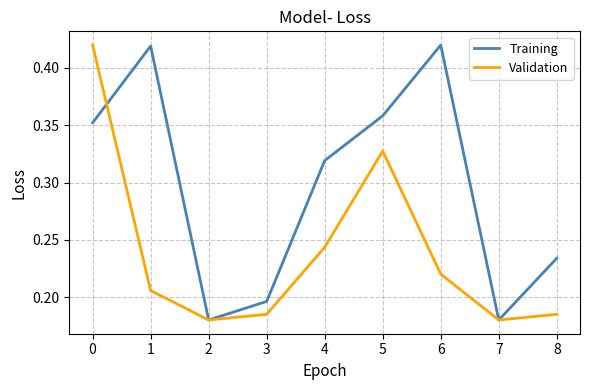

Rank the series by their average value, from highest to lowest.

Training, Validation